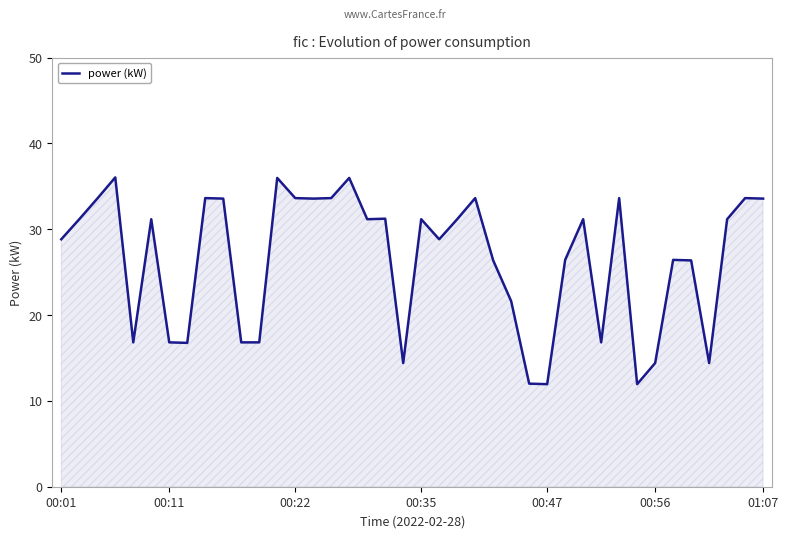

Between 30 and 19, which is larger?

30